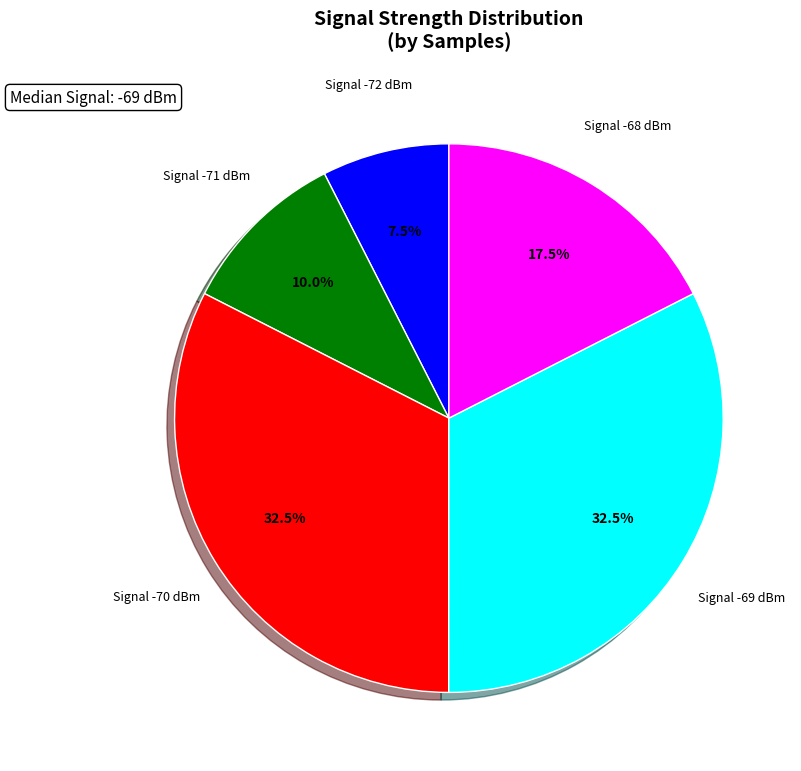

Which category has the smallest portion of the pie?

Signal -72 dBm